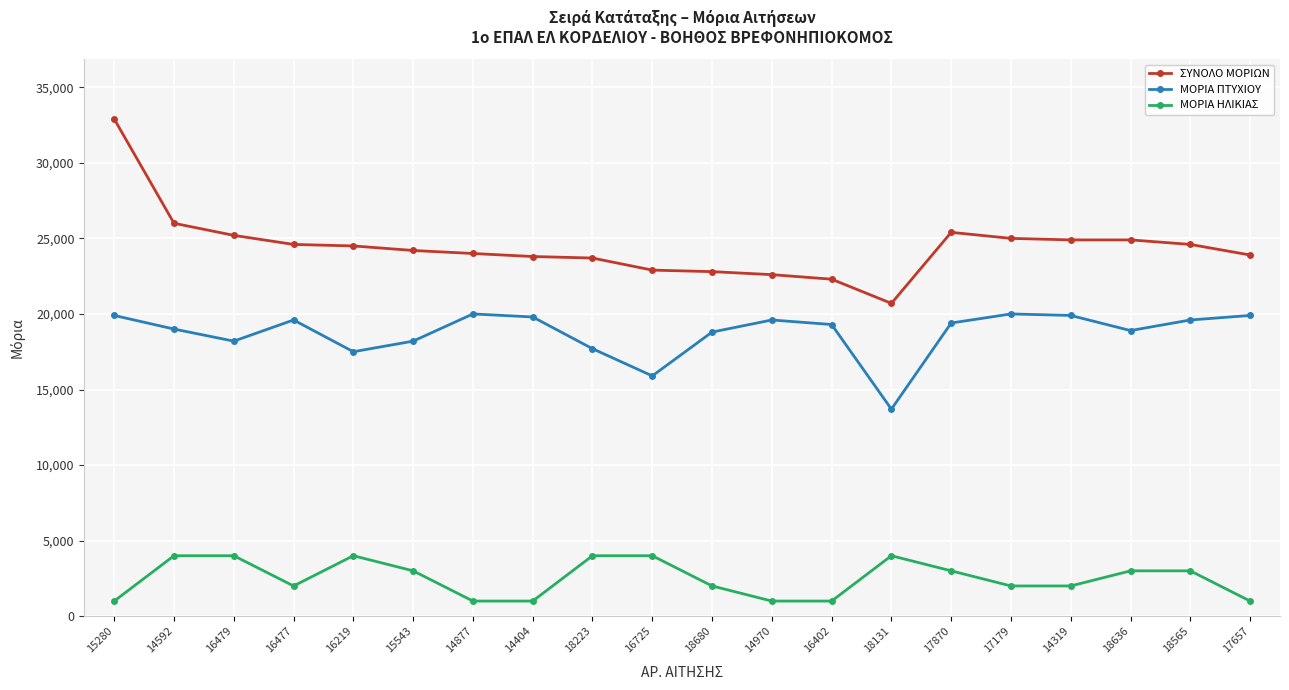

What is the label of the 3rd point from the right?

18636